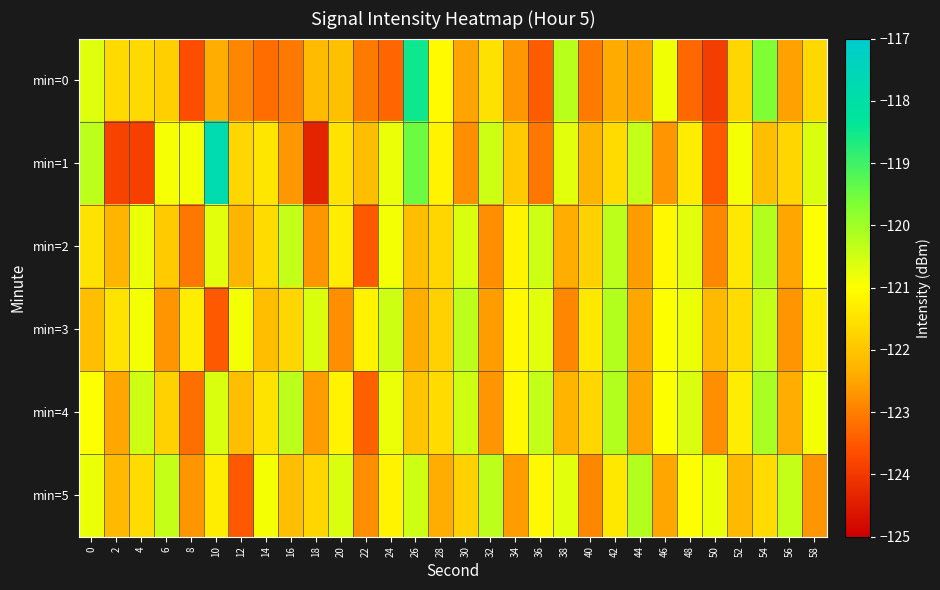

Reading left to right, transcribe all the data shown in this chart.

min=0: 0=-120.7	2=-121.6	4=-121.6	6=-121.8	8=-123.7	10=-122.4	12=-122.9	14=-123.2	16=-123.1	18=-122.2	20=-122.1	22=-123.0	24=-123.3	26=-118.5	28=-121.1	30=-122.5	32=-121.5	34=-122.7	36=-123.5	38=-120.3	40=-123.1	42=-122.4	44=-122.6	46=-120.8	48=-123.3	50=-123.9	52=-121.7	54=-119.7	56=-122.6	58=-121.7
min=1: 0=-120.3	2=-123.8	4=-123.8	6=-120.9	8=-120.9	10=-117.8	12=-121.7	14=-121.4	16=-122.7	18=-124.4	20=-121.5	22=-122.1	24=-120.8	26=-119.5	28=-121.2	30=-122.8	32=-120.5	34=-121.9	36=-123.1	38=-120.7	40=-122.3	42=-121.6	44=-120.4	46=-122.7	48=-121.3	50=-123.5	52=-120.9	54=-122.1	56=-121.7	58=-120.6
min=2: 0=-121.5	2=-122.3	4=-120.8	6=-121.9	8=-123.1	10=-120.7	12=-122.3	14=-121.6	16=-120.4	18=-122.7	20=-121.3	22=-123.5	24=-120.9	26=-122.1	28=-121.7	30=-120.6	32=-122.8	34=-121.2	36=-120.5	38=-122.4	40=-121.8	42=-120.3	44=-122.6	46=-121.1	48=-120.7	50=-122.9	52=-121.4	54=-120.2	56=-122.5	58=-121.0
min=3: 0=-122.1	2=-121.5	4=-120.9	6=-122.7	8=-121.3	10=-123.5	12=-120.9	14=-122.1	16=-121.7	18=-120.6	20=-122.8	22=-121.2	24=-120.5	26=-122.4	28=-121.8	30=-120.3	32=-122.6	34=-121.1	36=-120.7	38=-122.9	40=-121.4	42=-120.2	44=-122.5	46=-121.0	48=-120.8	50=-122.2	52=-121.6	54=-120.4	56=-122.7	58=-121.3
min=4: 0=-121.0	2=-122.5	4=-120.5	6=-121.8	8=-123.2	10=-120.6	12=-122.1	14=-121.5	16=-120.3	18=-122.6	20=-121.2	22=-123.4	24=-120.8	26=-122.0	28=-121.6	30=-120.5	32=-122.7	34=-121.1	36=-120.4	38=-122.3	40=-121.7	42=-120.2	44=-122.5	46=-121.0	48=-120.6	50=-122.8	52=-121.3	54=-120.1	56=-122.4	58=-120.9
min=5: 0=-120.8	2=-122.2	4=-121.6	6=-120.4	8=-122.7	10=-121.3	12=-123.5	14=-120.9	16=-122.1	18=-121.7	20=-120.6	22=-122.8	24=-121.2	26=-120.5	28=-122.4	30=-121.8	32=-120.3	34=-122.6	36=-121.1	38=-120.7	40=-122.9	42=-121.4	44=-120.2	46=-122.5	48=-121.0	50=-120.8	52=-122.2	54=-121.6	56=-120.4	58=-122.7